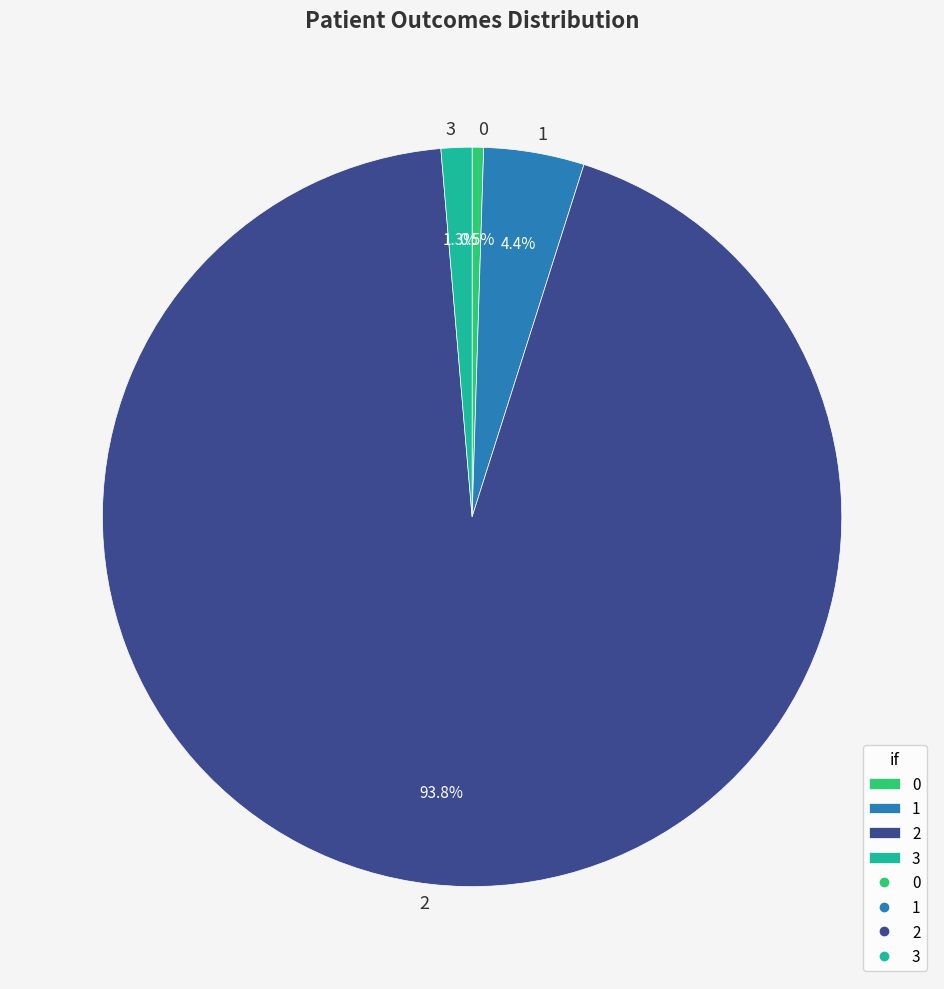

Rank the categories by value from lowest to highest.

0, 3, 1, 2